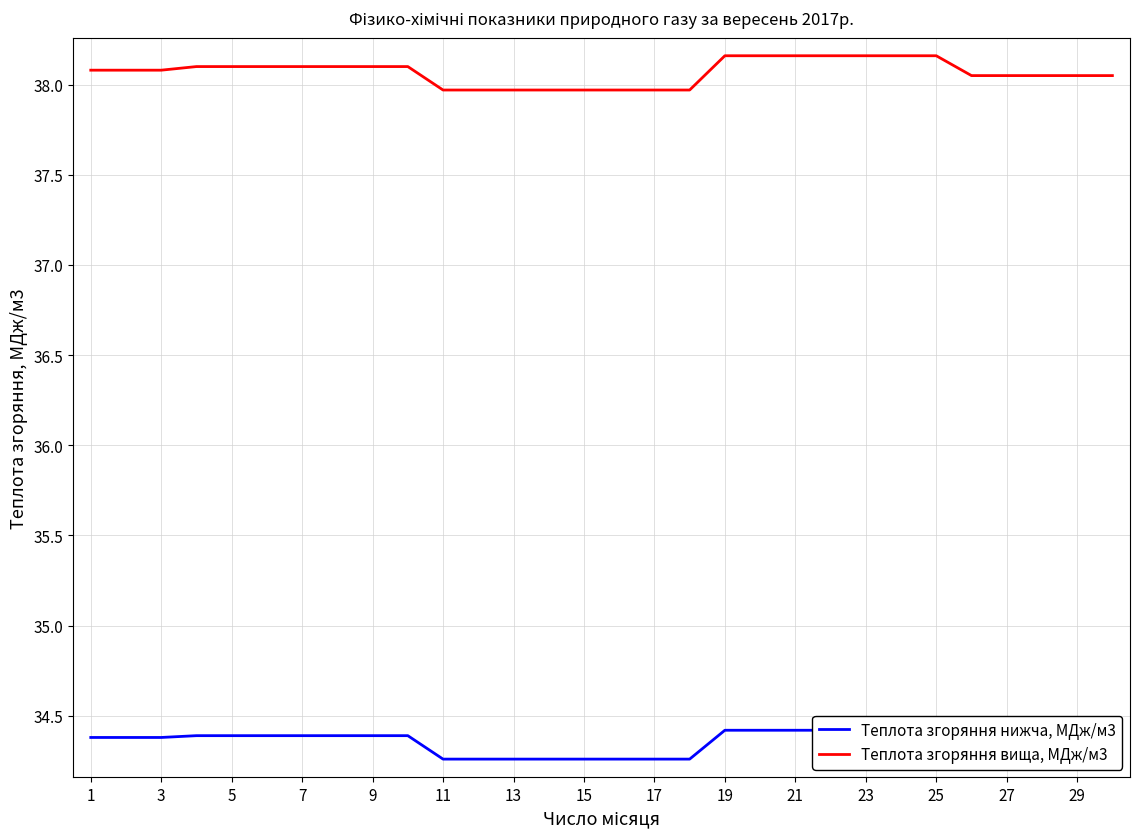

What is the highest value of the Теплота згоряння вища, МДж/м3 series?

38.2